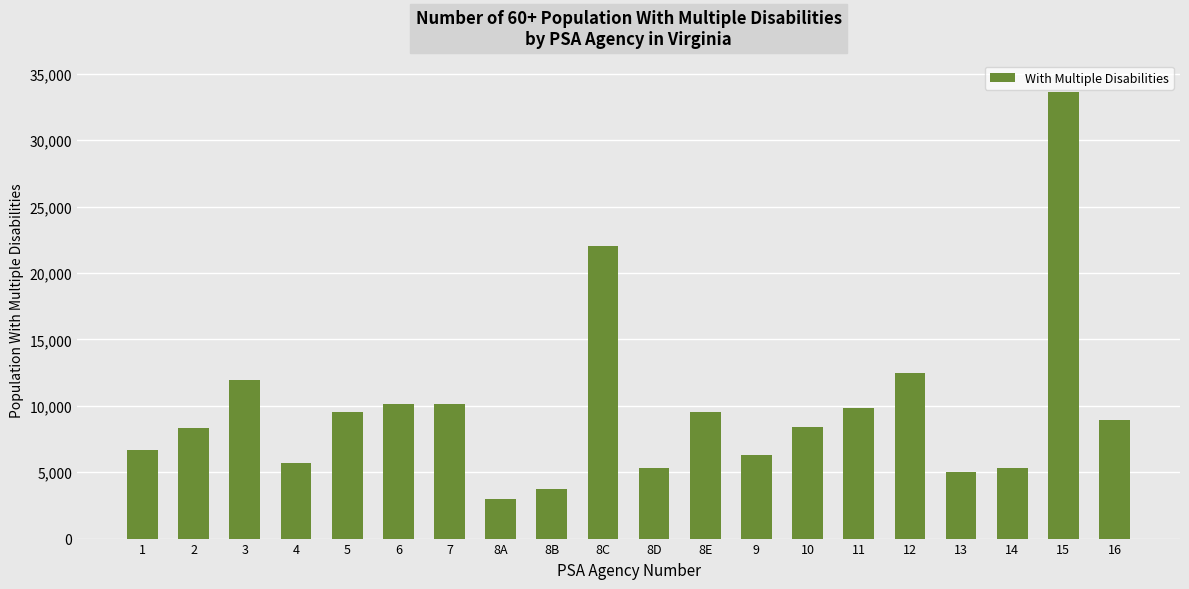

What is the maximum value shown in the chart?

33630